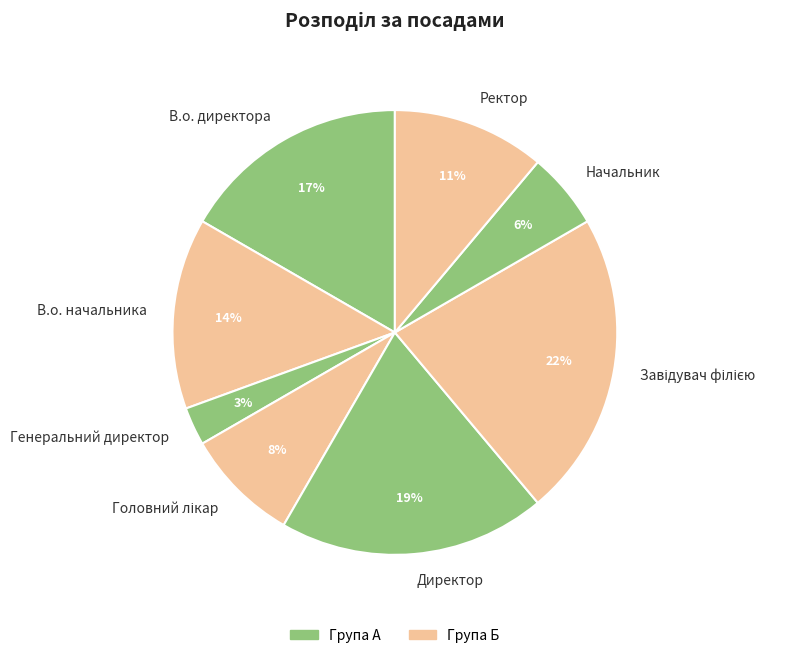

What percentage is the В.о. директора slice, to the nearest percent?

17%